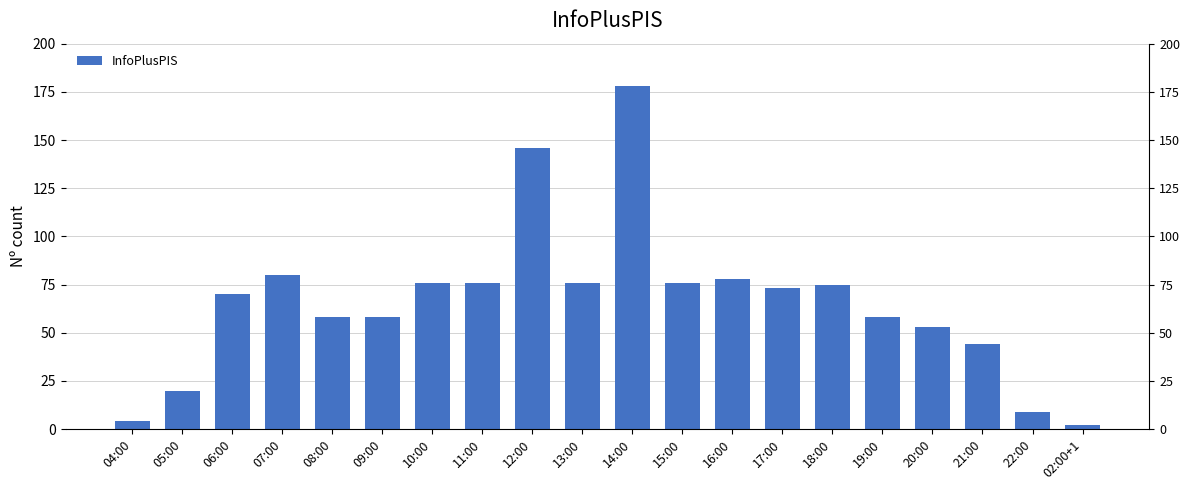

What is the smallest value displayed?

2